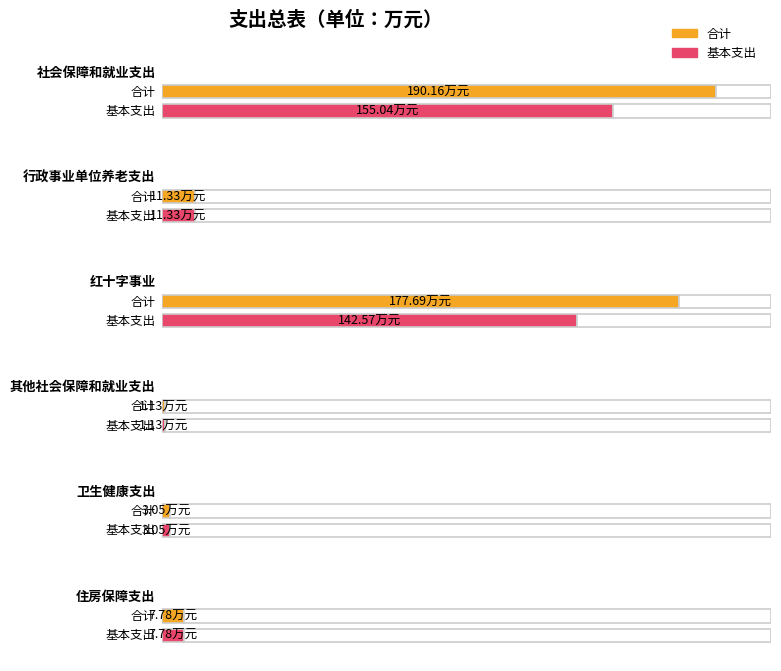

What is the label of the 4th bar from the right?

红十字事业